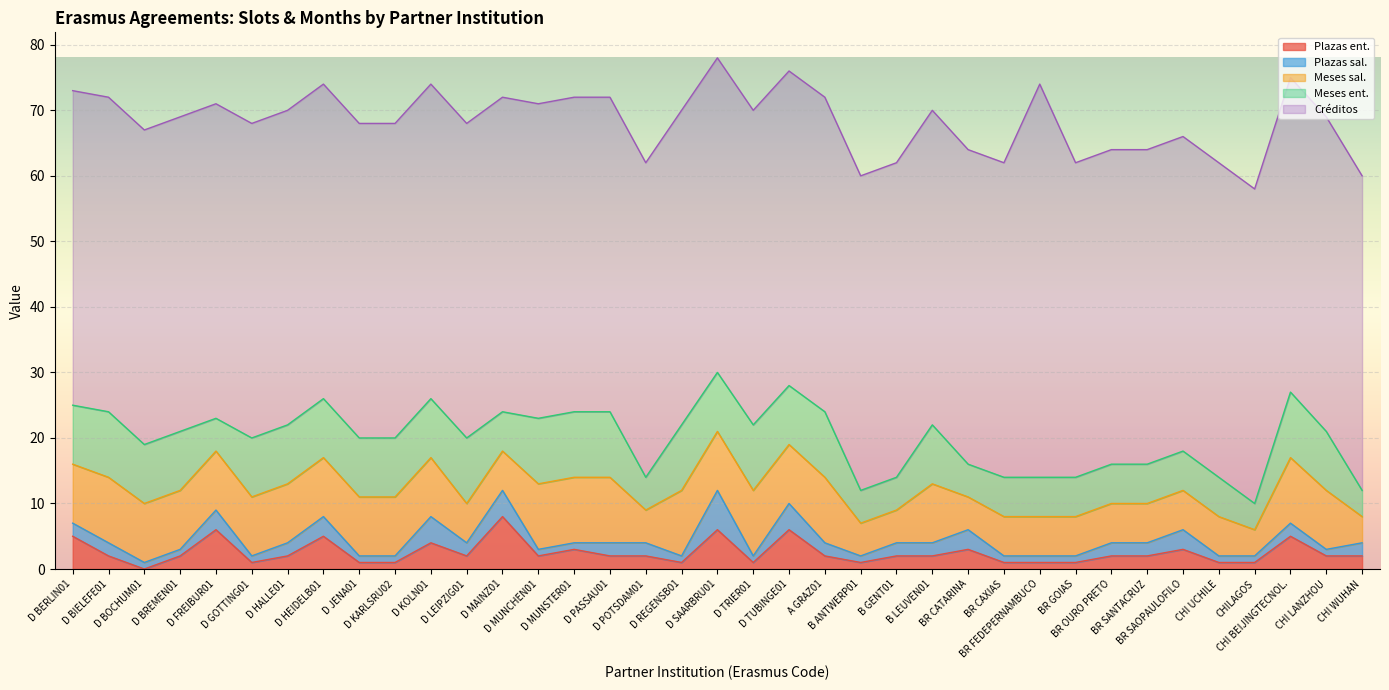

Between B ANTWERP01 and BR CATARINA, which is larger?

BR CATARINA